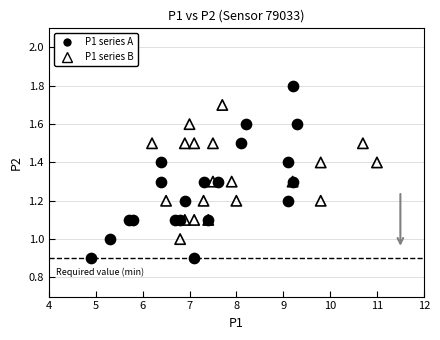

Which series contains the highest Y value?

P1 series A